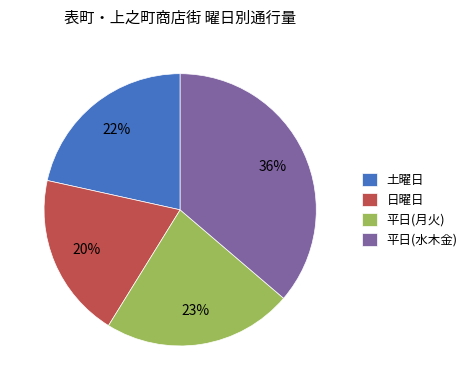

Is there a majority slice in this chart?

No